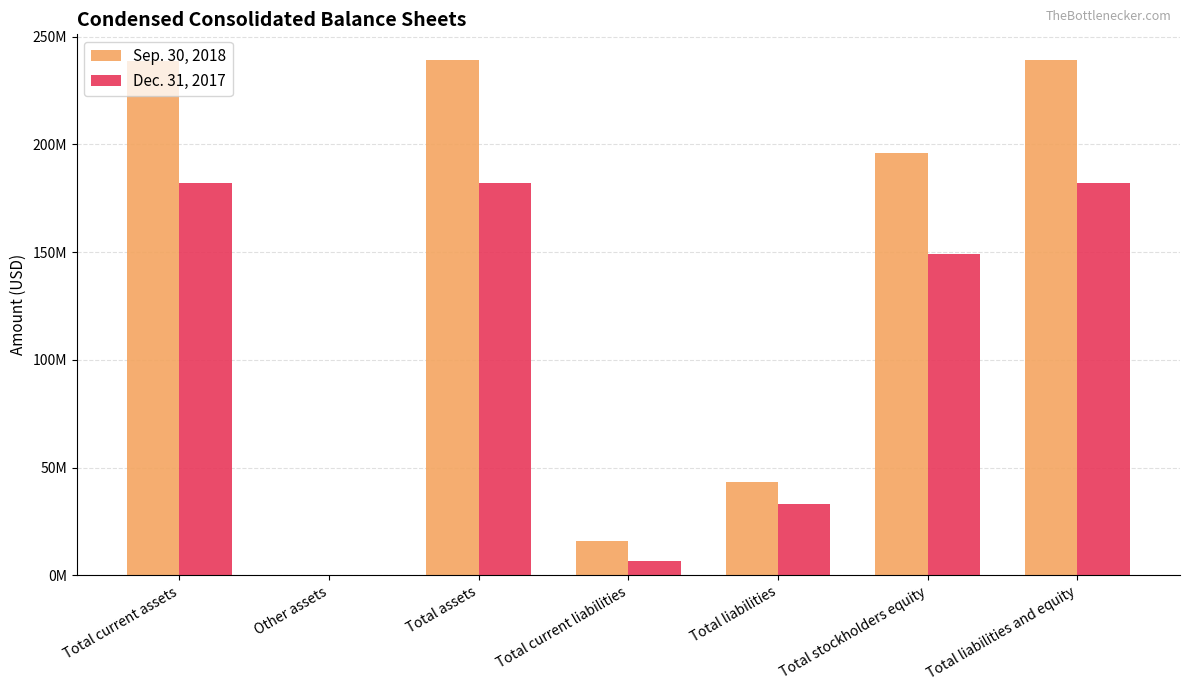

What are all the series names shown in the legend?

Sep. 30, 2018, Dec. 31, 2017